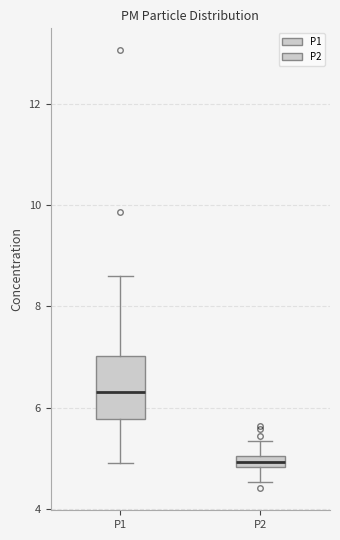

Which box's median line is the lowest?

P2